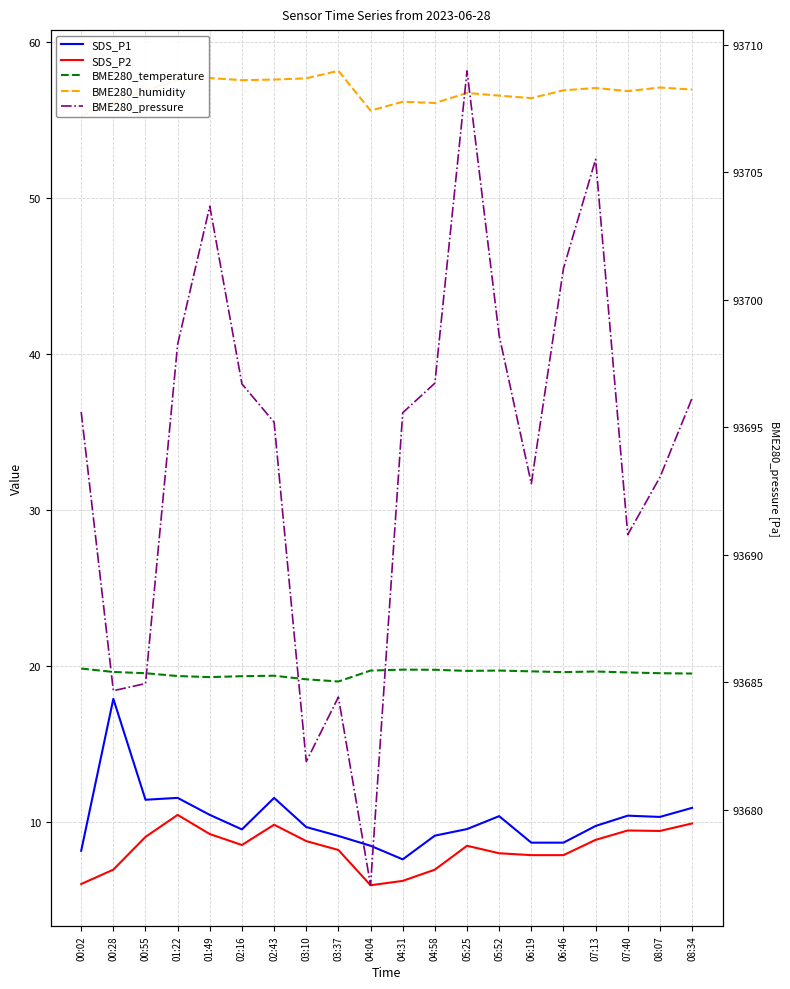

What are all the series names shown in the legend?

SDS_P1, SDS_P2, BME280_temperature, BME280_humidity, BME280_pressure